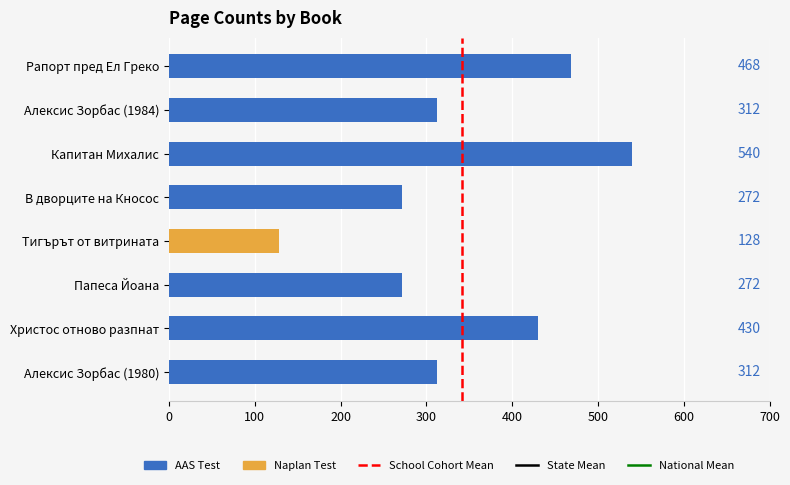

True or false: the data shows 0 at 100.

False